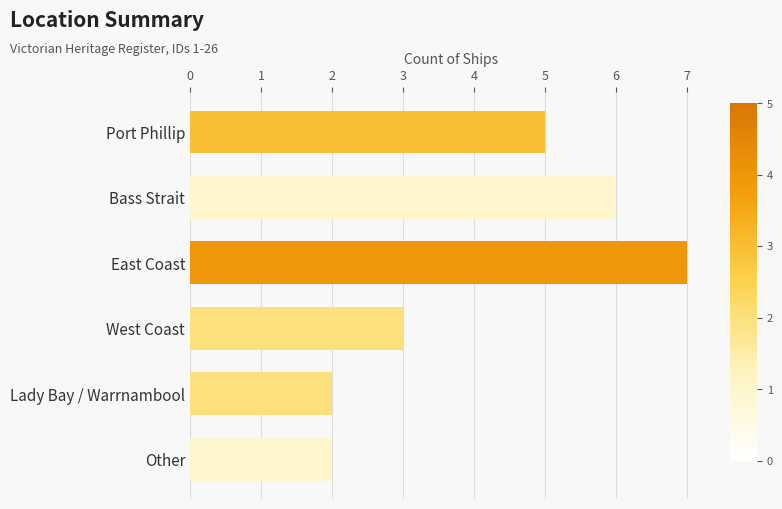

Reading top to bottom, list all the values displayed in this chart.

5	6	7	3	2	2